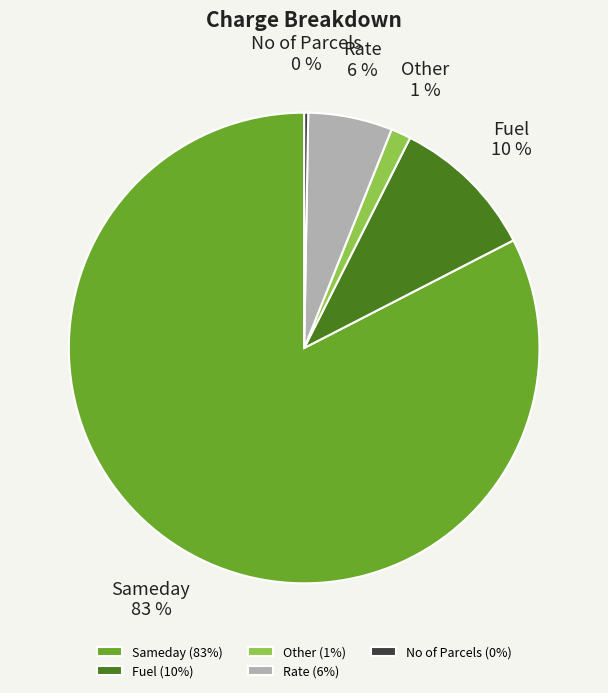

What percentage is the Other slice, to the nearest percent?

1%